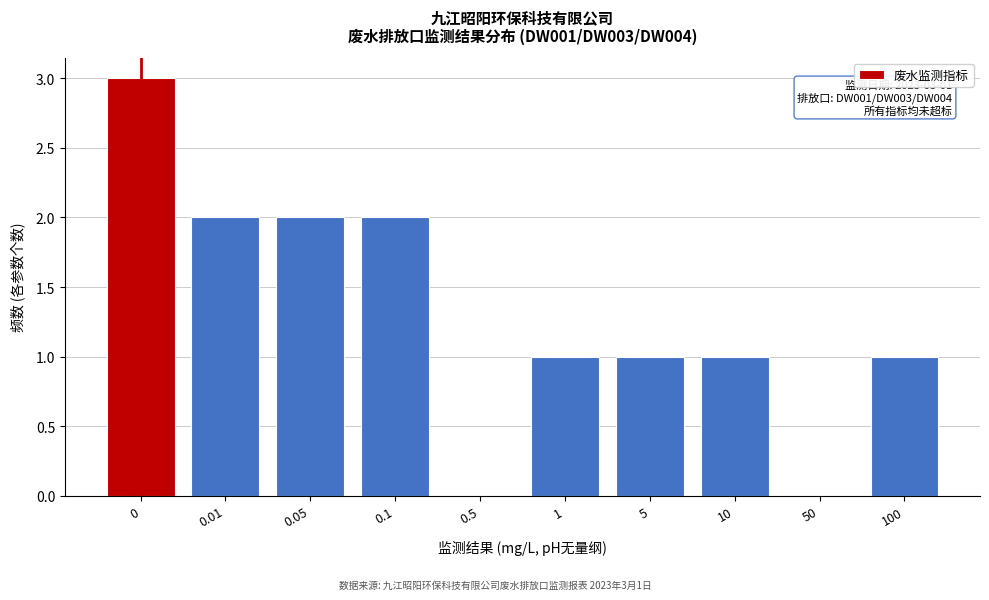

Reading right to left, what are all the values shown in this chart?

100=1	50=0	10=1	5=1	1=1	0.5=0	0.1=2	0.05=2	0.01=2	0=3